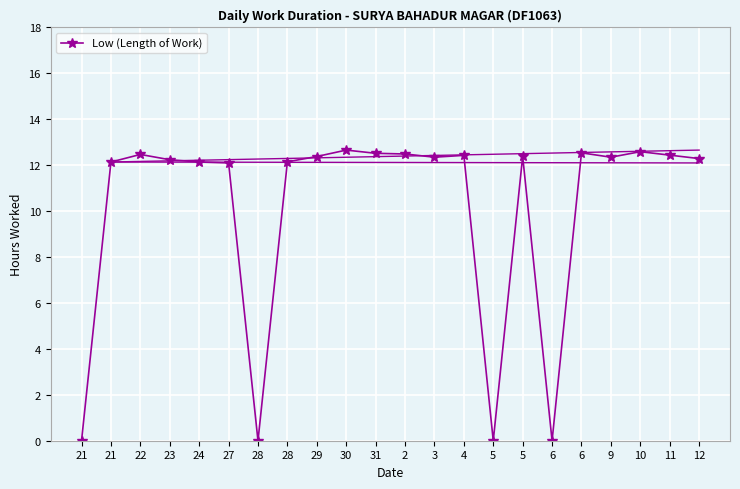

Is this an area chart (filled region under the line)?

No